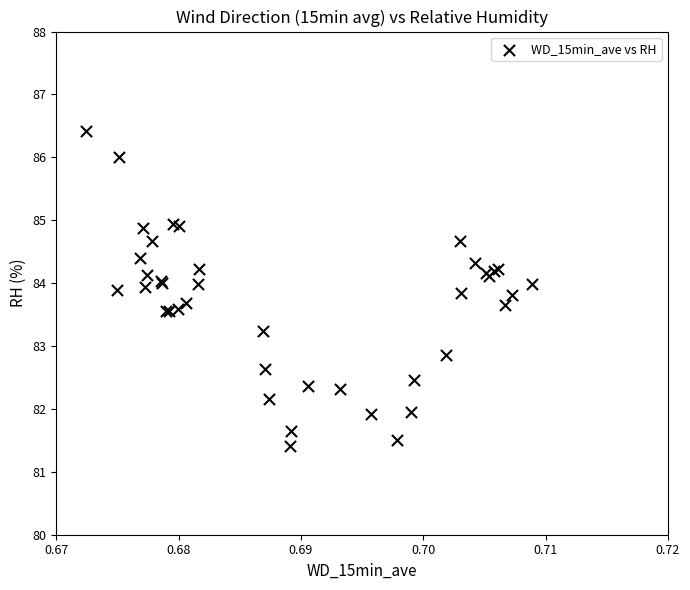

What Y value in the scatter plot is closest to 83?

82.9